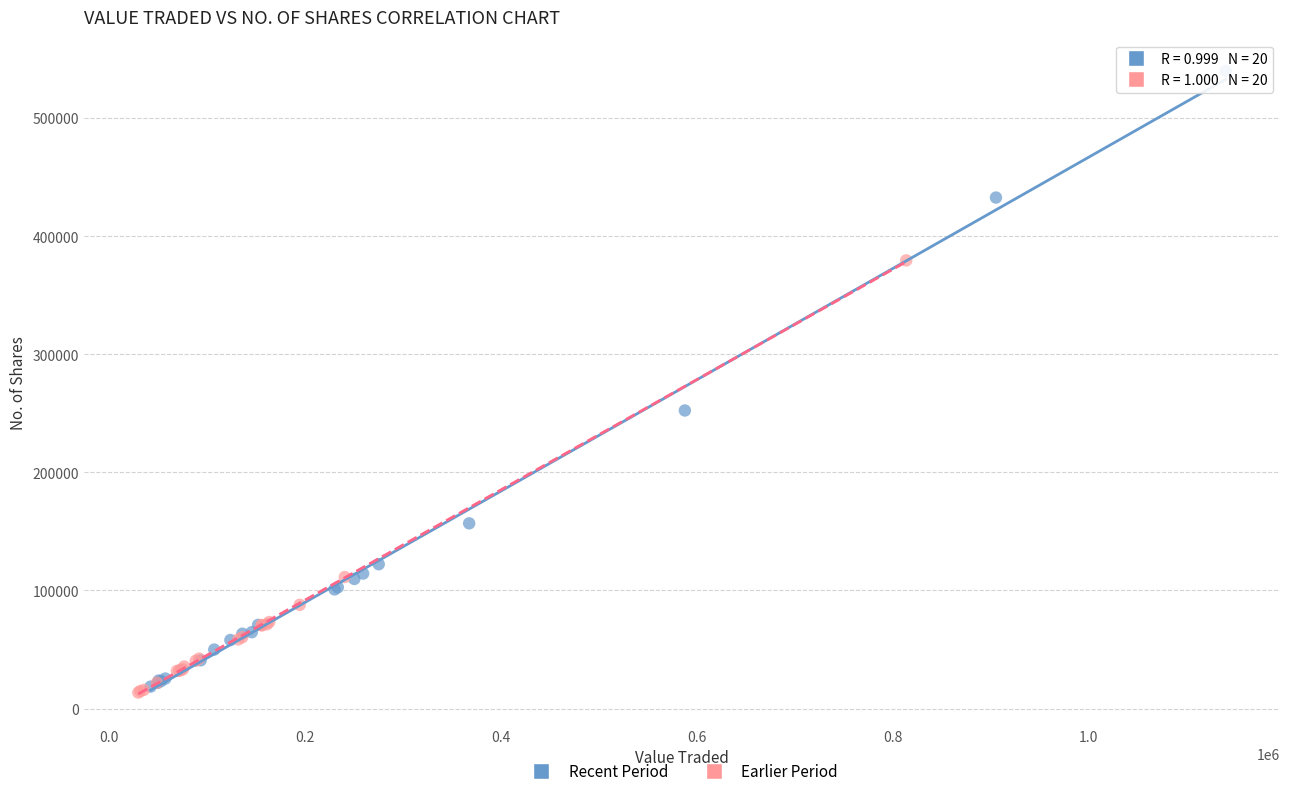

Which series has the largest Y range (max minus min)?

Recent Period